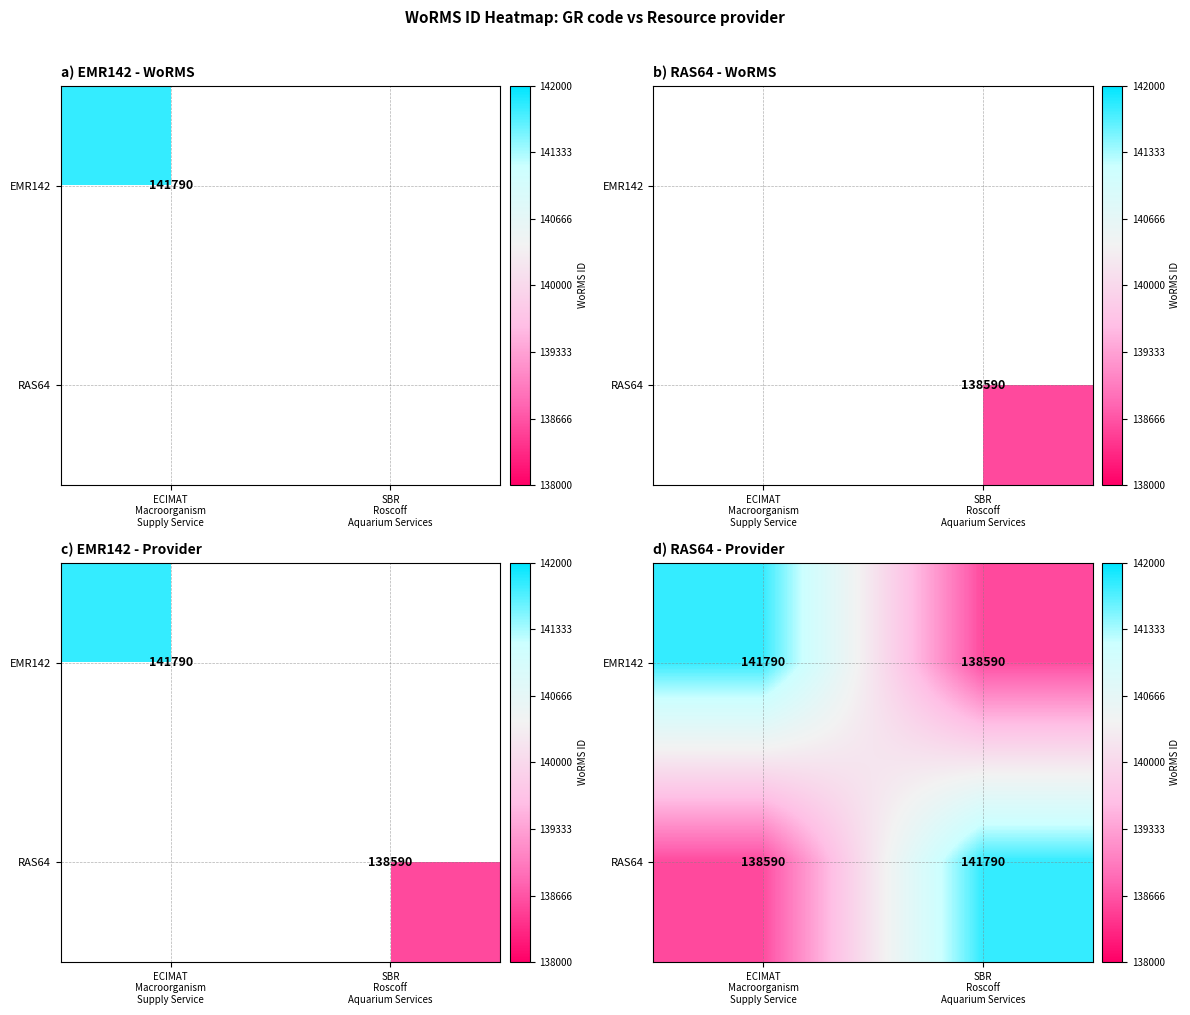

What is the difference between the highest and lowest values at ECIMAT
Macroorganism
Supply Service?

3200